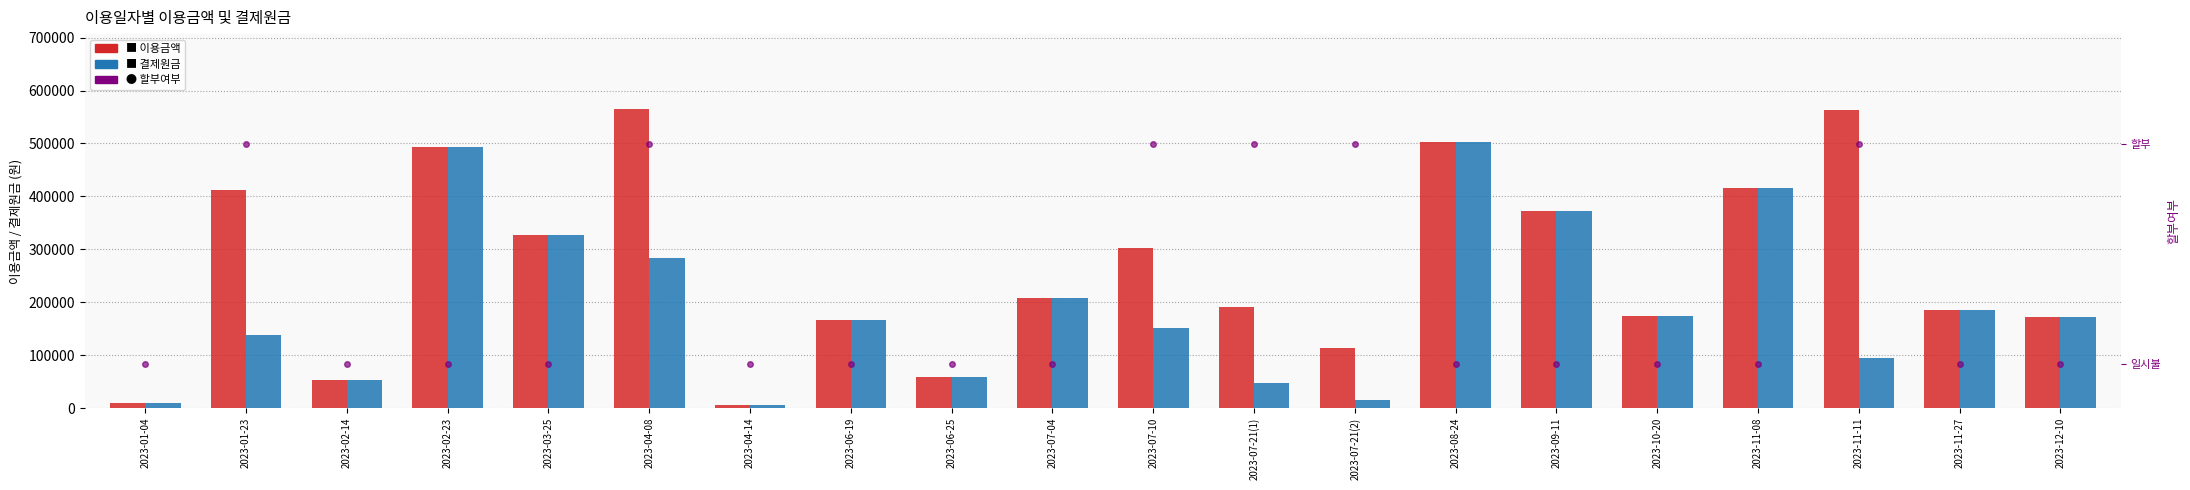

Is it true that 할부여부 equals 1 at 2023-07-04?

False